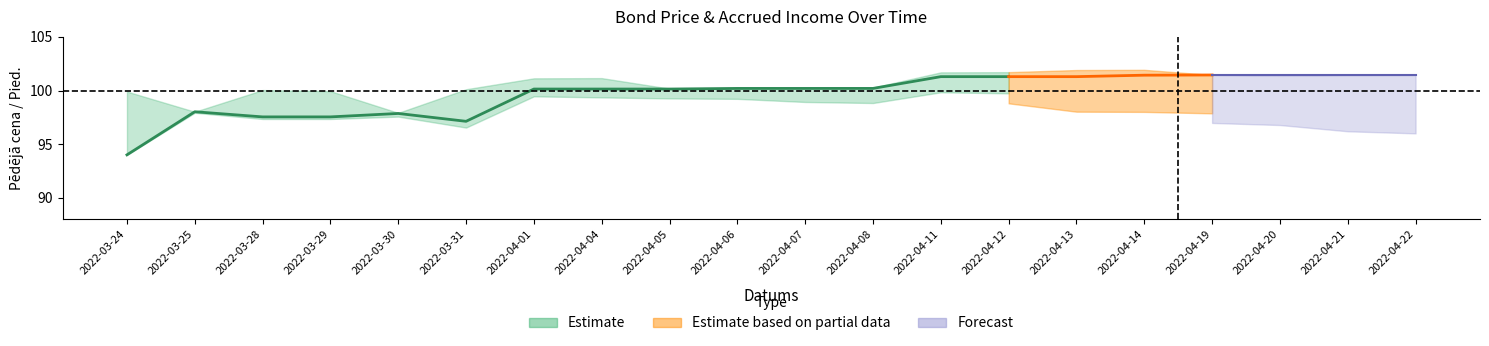

At how many categories does at least one series exceed 59?

20